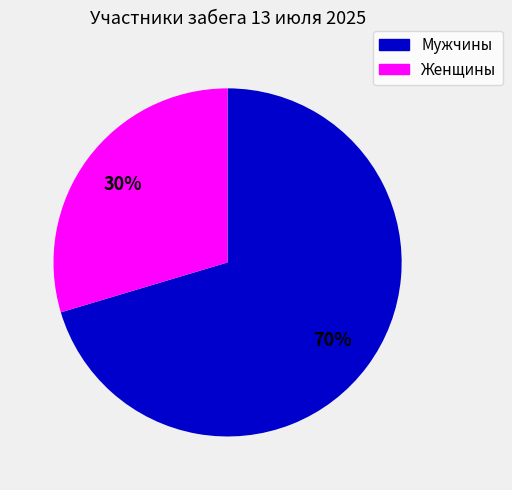

The Женщины slice represents 30% of the pie. True or false?

True